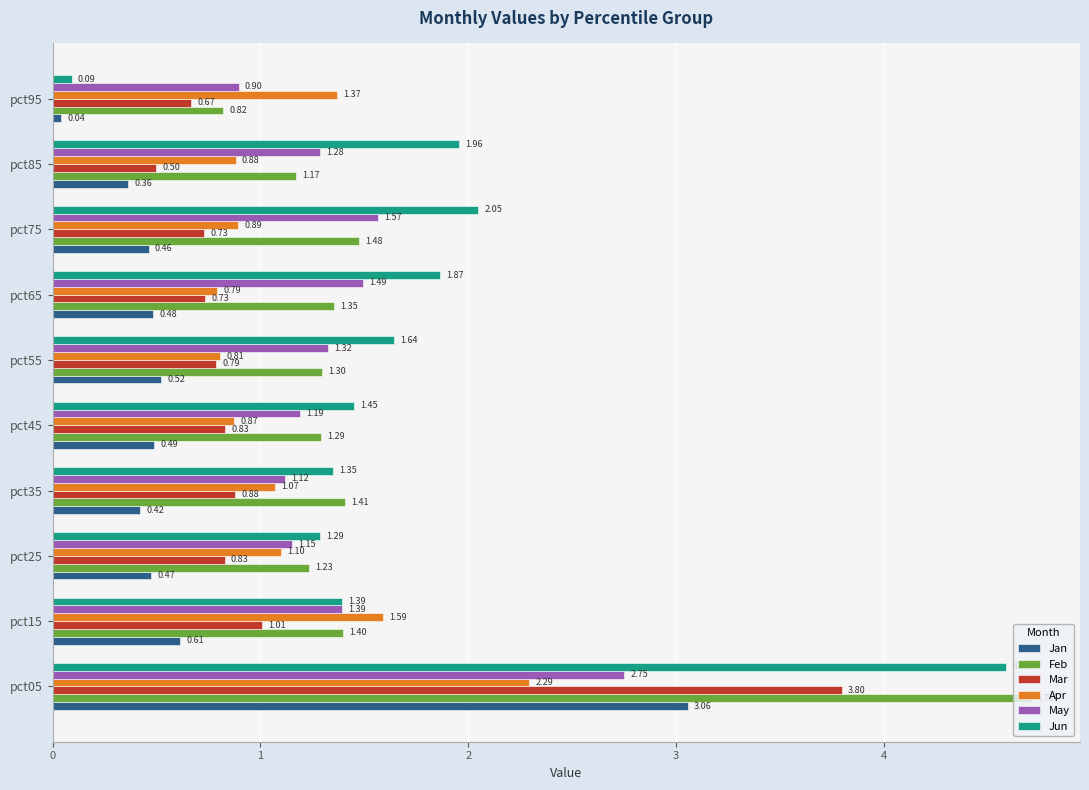

Which series changed the most between pct45 and pct95?

Jun